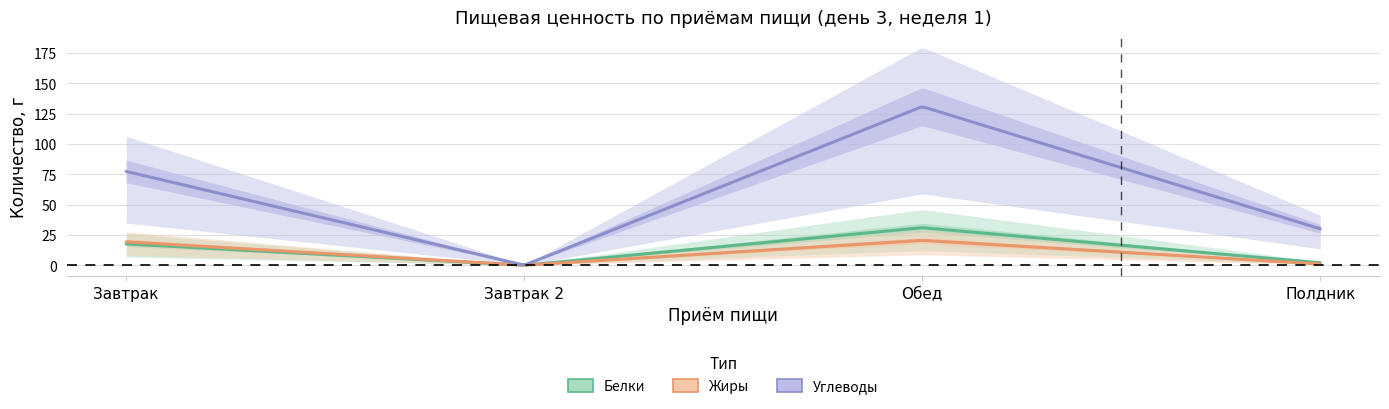

What position from the left is Завтрак?

1